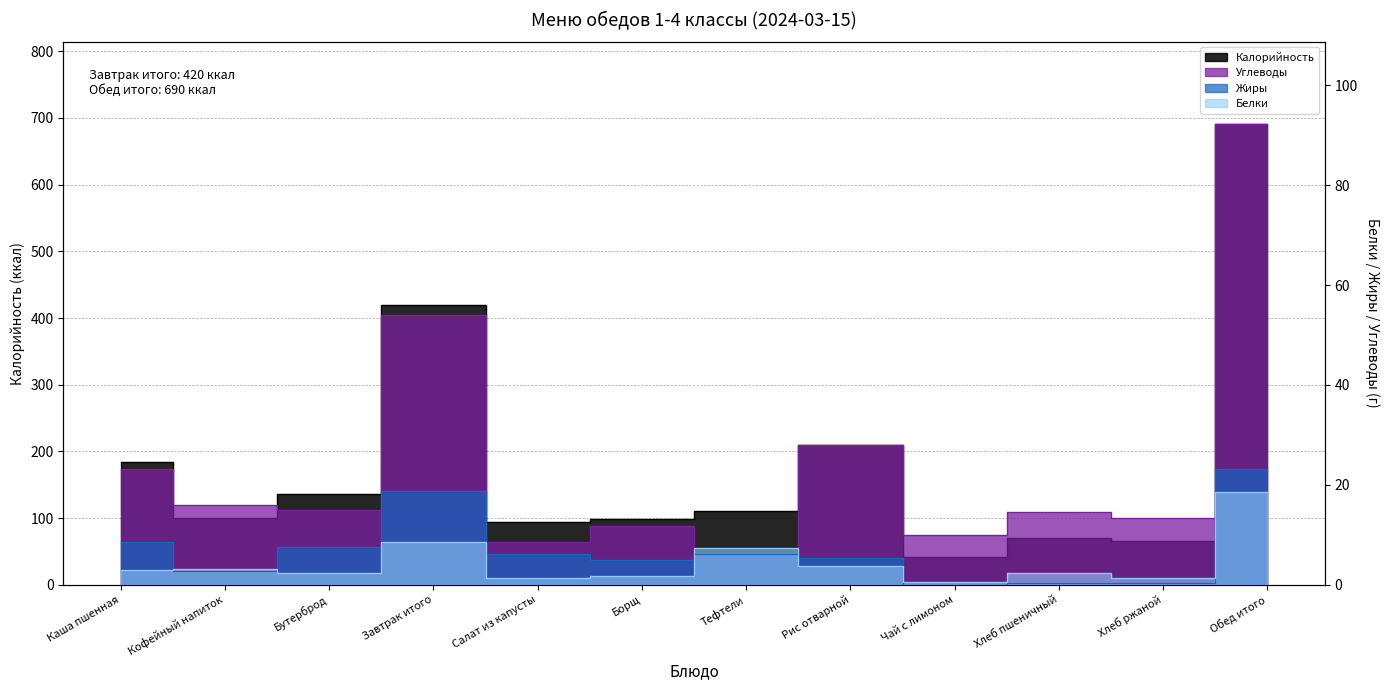

What are all the series names shown in the legend?

Калорийность, Белки, Жиры, Углеводы